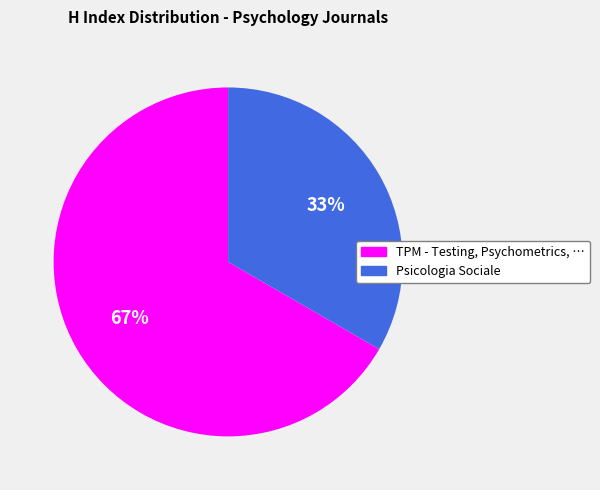

Does any single category account for the majority?

Yes